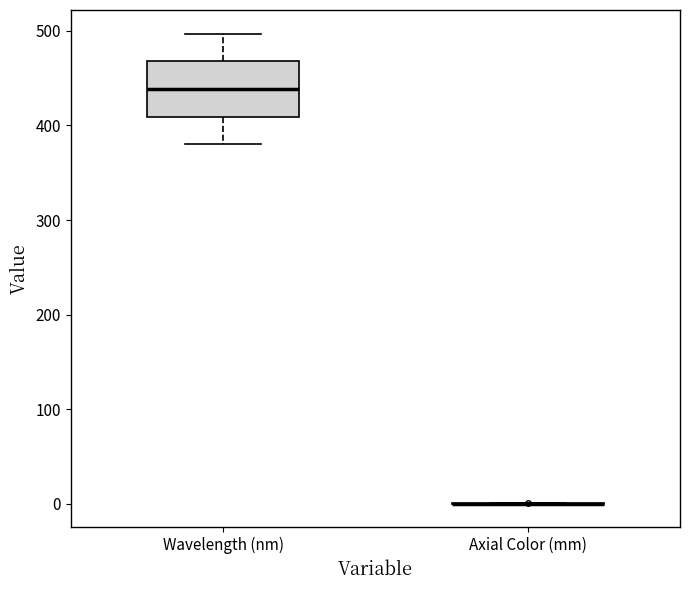

Reading left to right, transcribe this box plot: for each box, give where its median line is, the range the box spans, and where its two whiskers end, as read against the y-axis. The values are not printed on the chart, so give them approximately, as read against the axis.

Wavelength (nm): median 440, box 410 to 470, whiskers 380 to 500
Axial Color (mm): box collapsed to a line at 0, whiskers 0 to 0